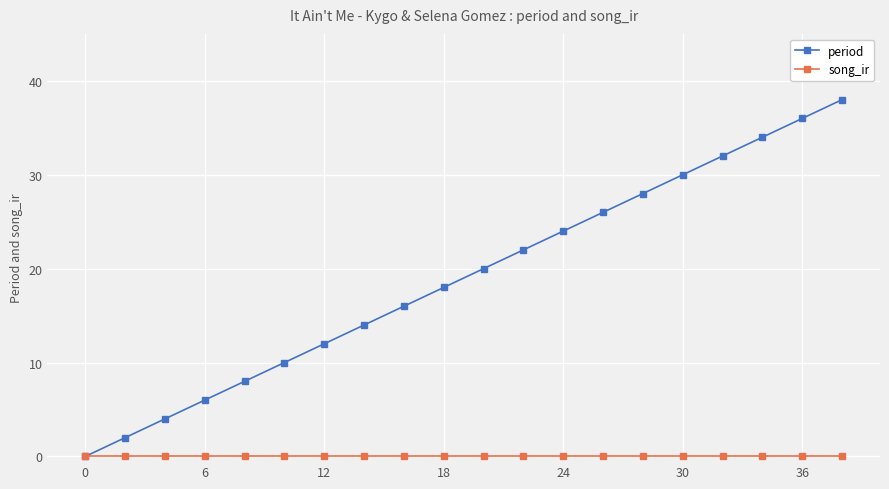

List the series in order of their peak value, highest first.

period, song_ir